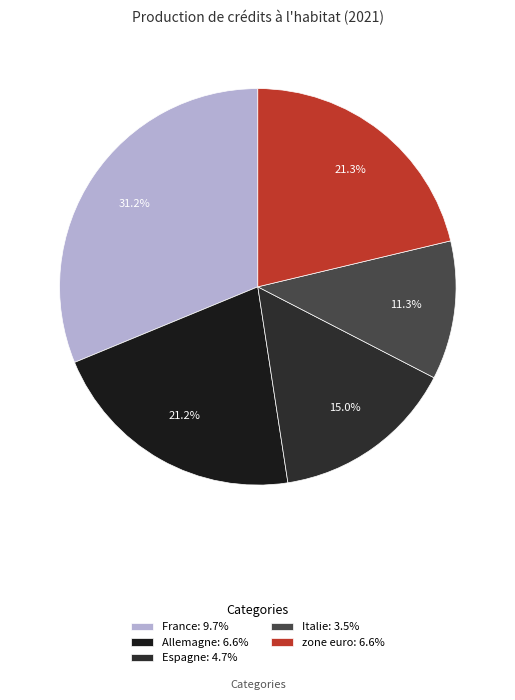

Which category has the biggest portion of the pie?

France